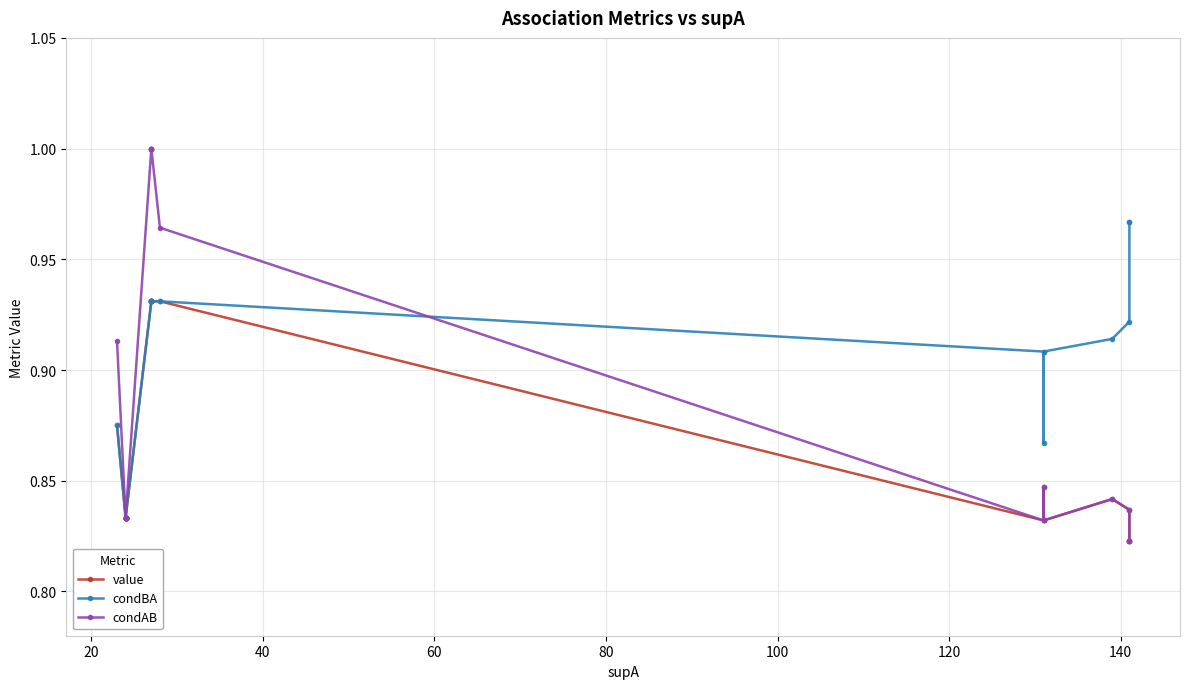

What are all the series names shown in the legend?

value, condBA, condAB